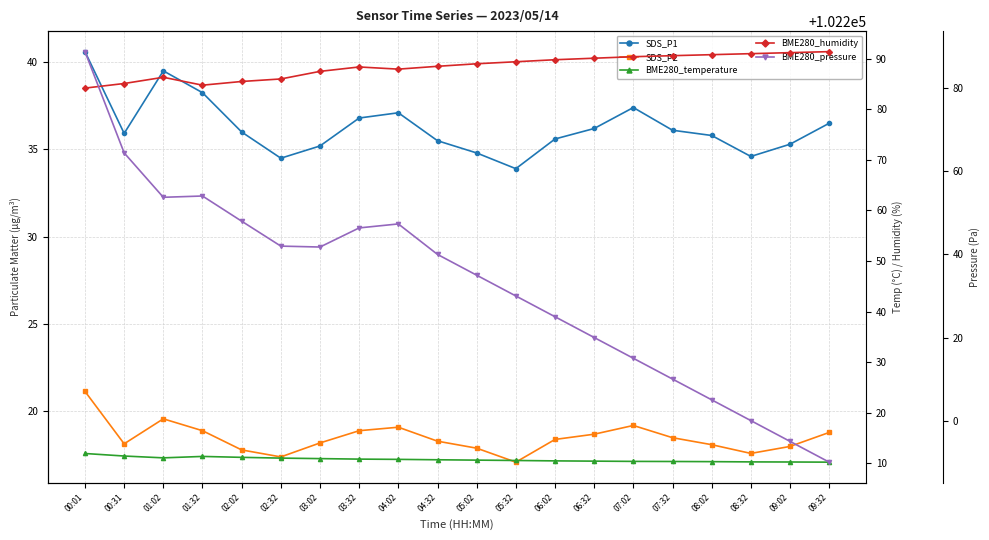

What position from the right is 09:32?

1